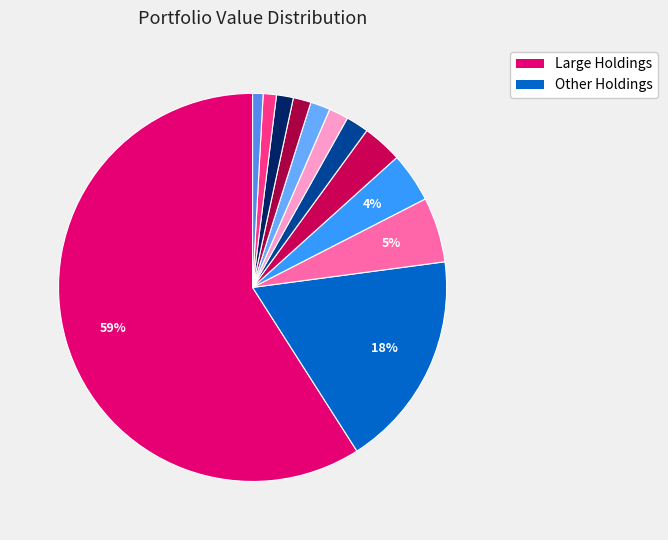

To the nearest percent, what is the average slice percentage?

8%